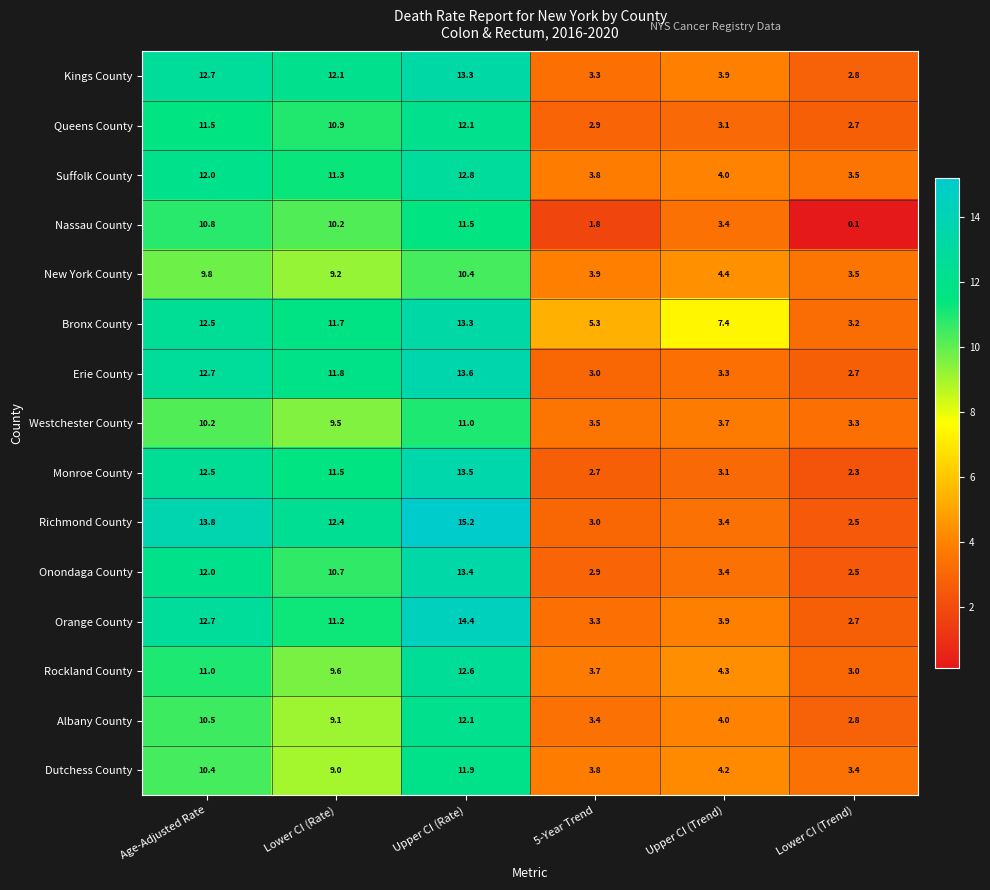

How many distinct data groups are displayed?

15